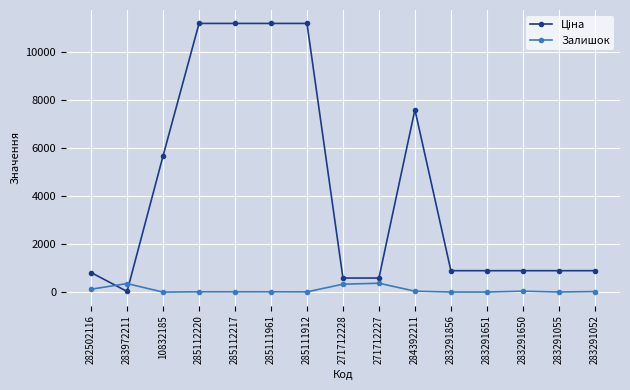

What is the average value of the Залишок series?

93.3